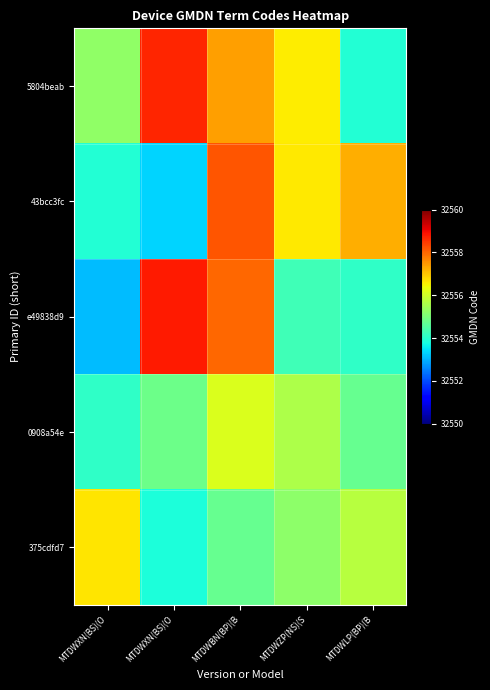

Which series has the largest total across all categories?

5804beab